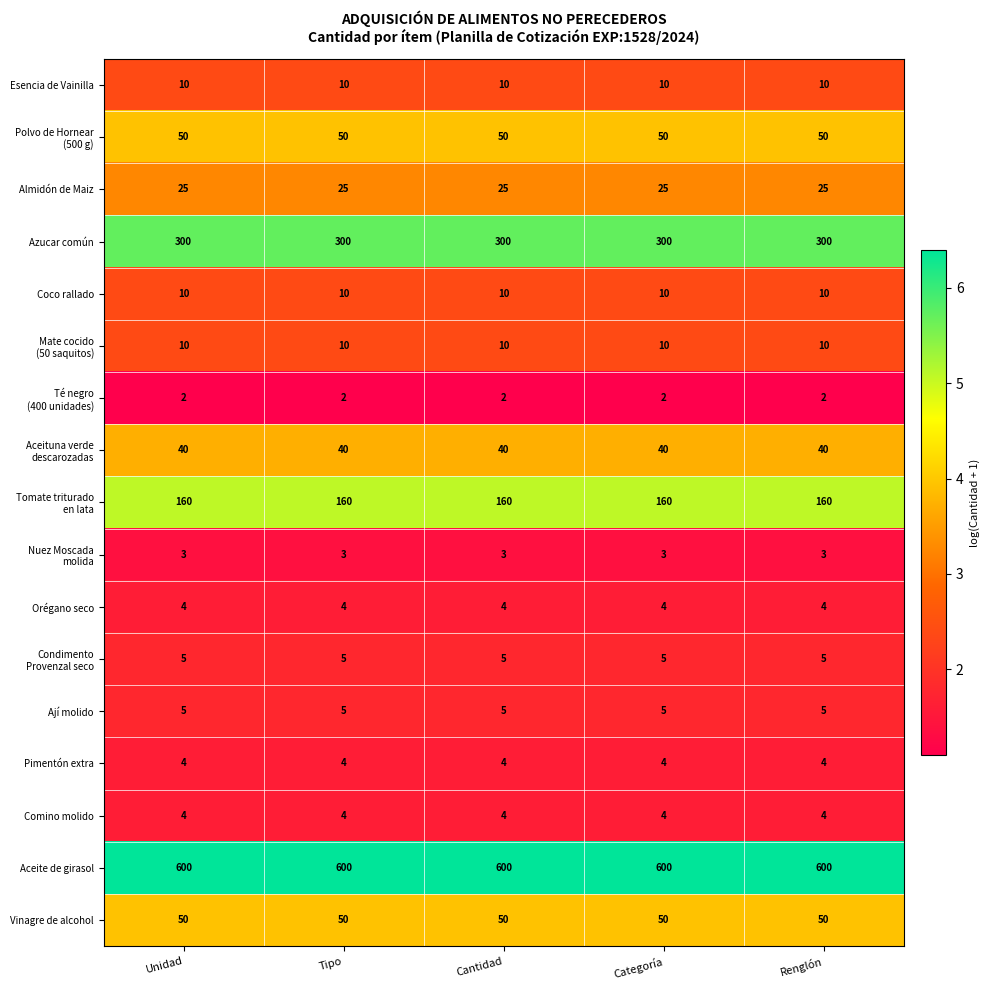

What is the sum of the Almidón de Maiz values at Renglón and Cantidad?

50